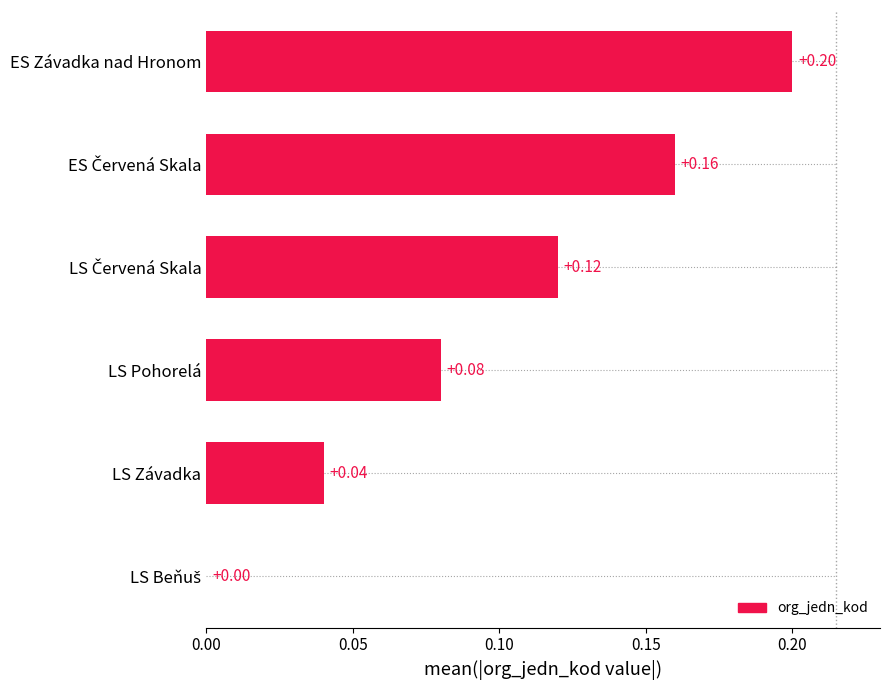

Between ES Závadka nad Hronom and LS Pohorelá, which is larger?

ES Závadka nad Hronom